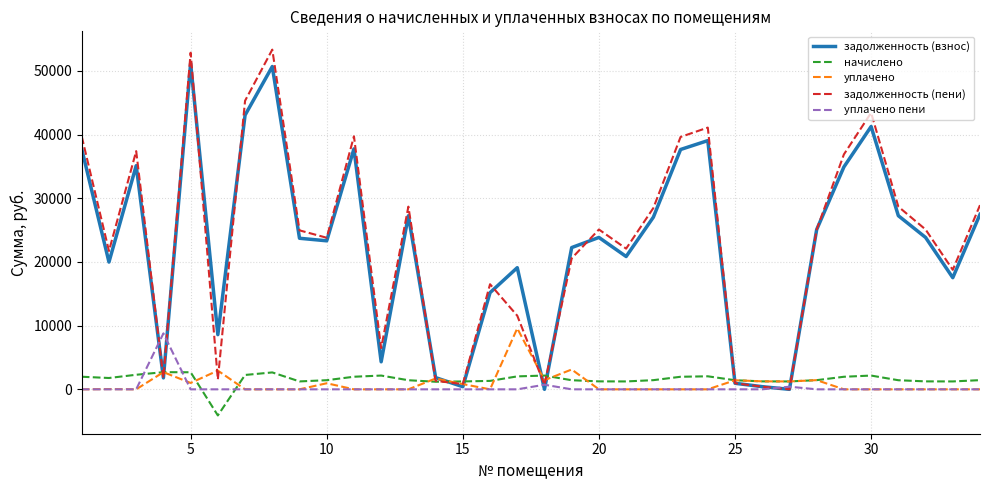

What is the maximum value shown in the chart?

53327.6